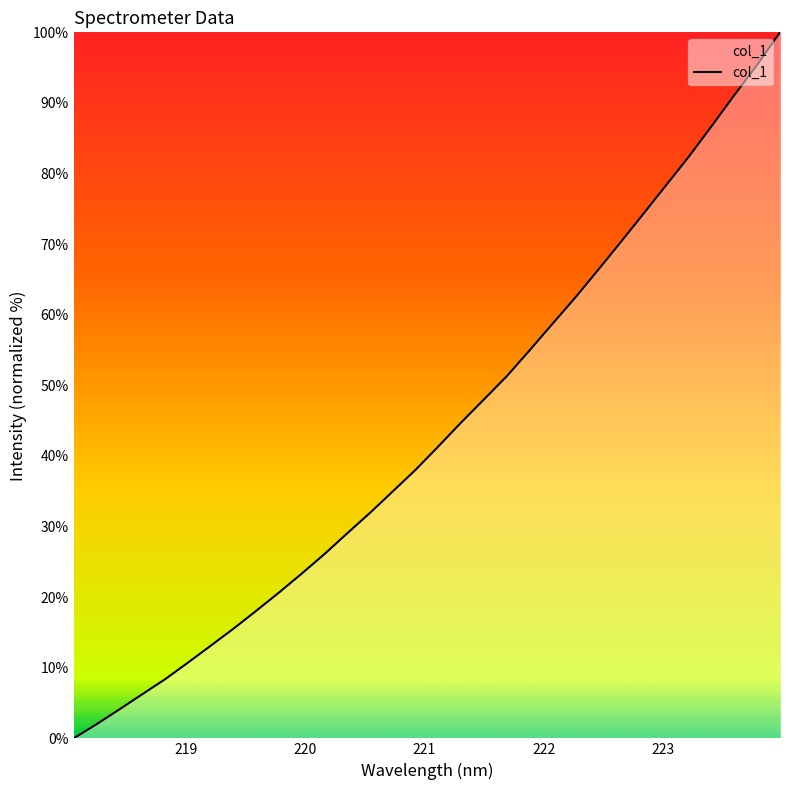

What is the difference between the maximum and minimum values?

100.0